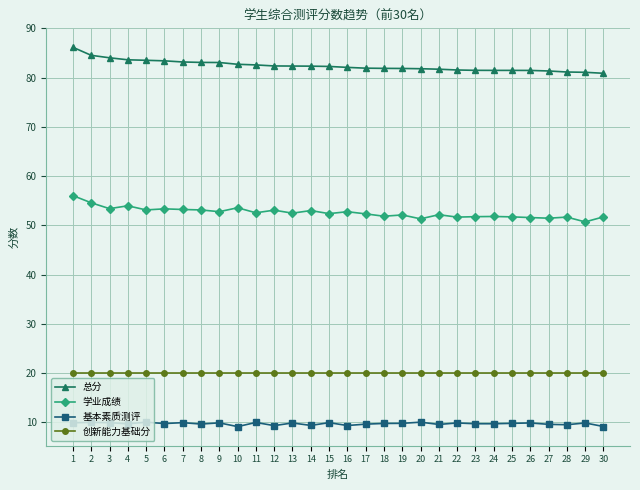

List the series in order of their peak value, lowest first.

基本素质测评, 创新能力基础分, 学业成绩, 总分